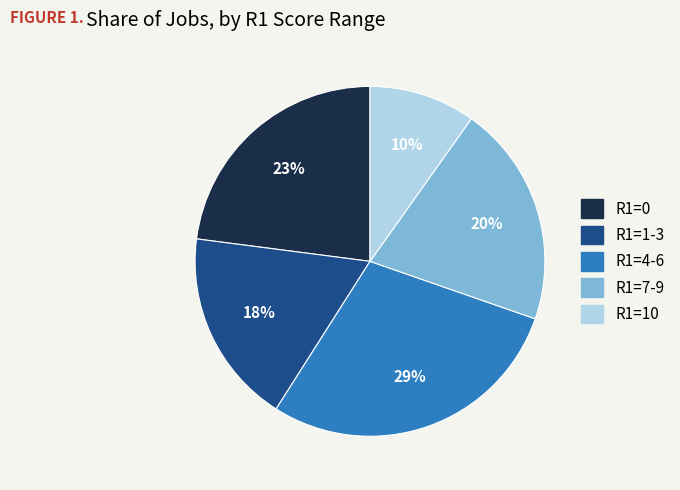

To the nearest percent, what is the difference between the R1=4-6 and R1=0 slice percentages?

6%